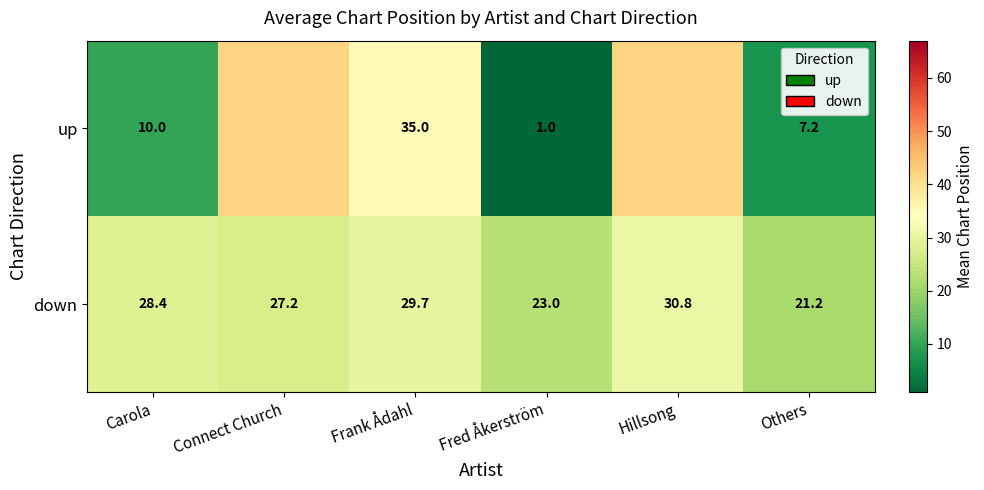

The value of down at Others is 21.2. True or false?

True